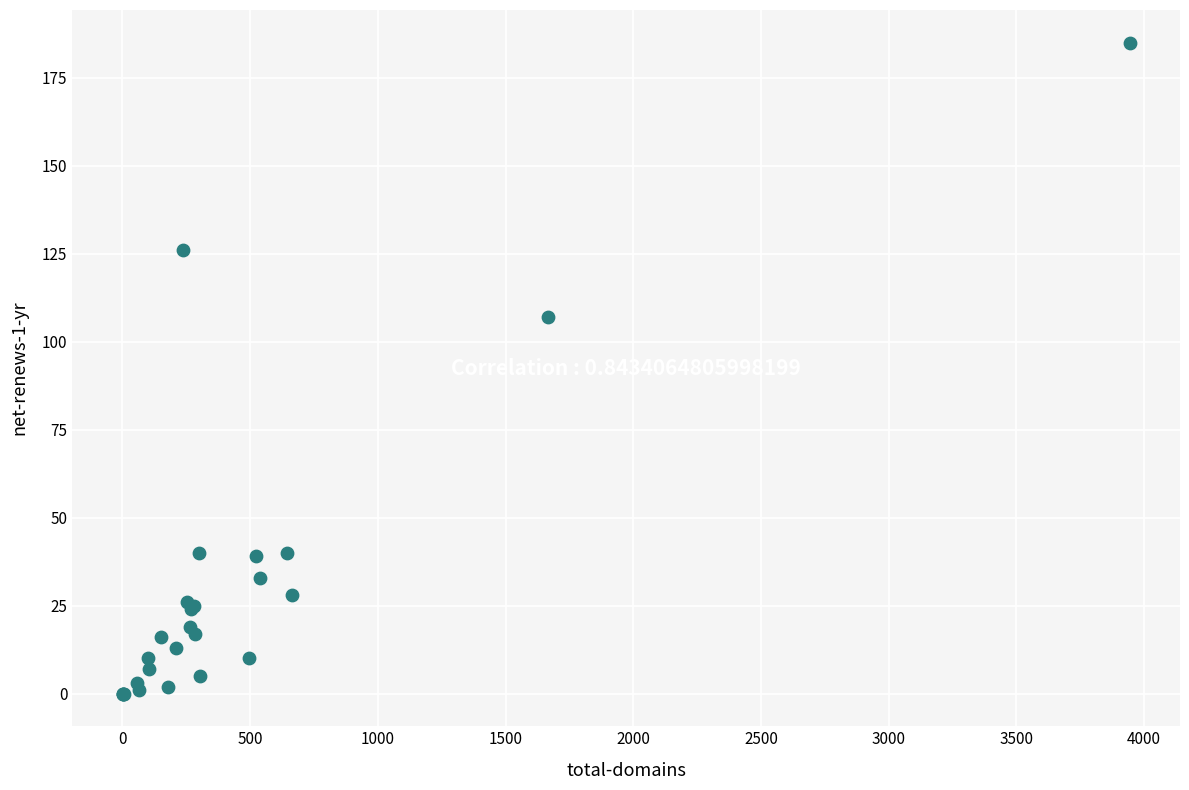

What Y value in the scatter plot is closest to 92?

107